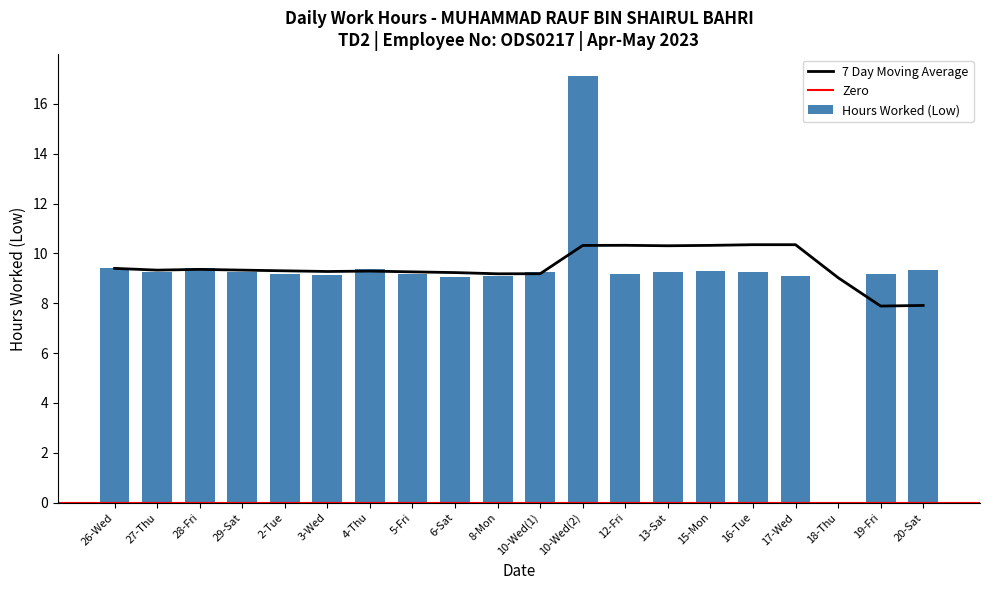

Which has a higher value, 19-Fri or 12-Fri?

12-Fri